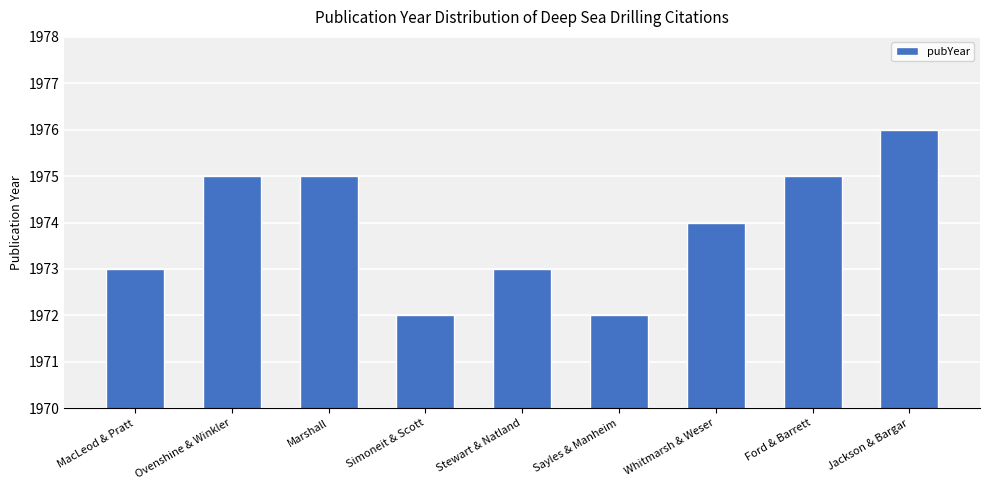

The value at Jackson & Bargar is 564. True or false?

False